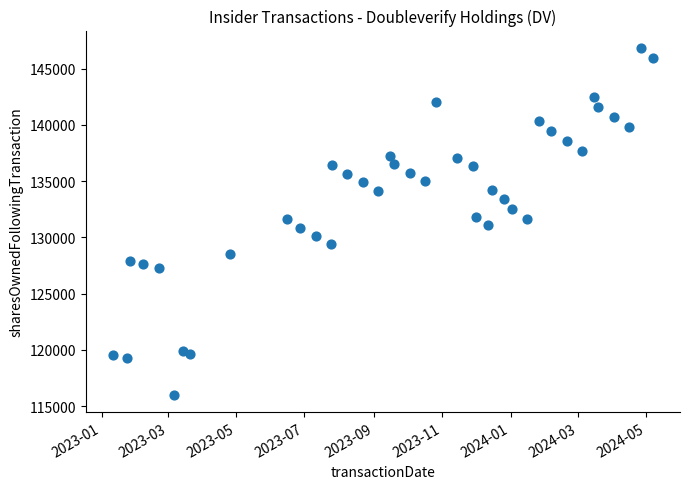

What is the range of Y values (max minus min)?

30829